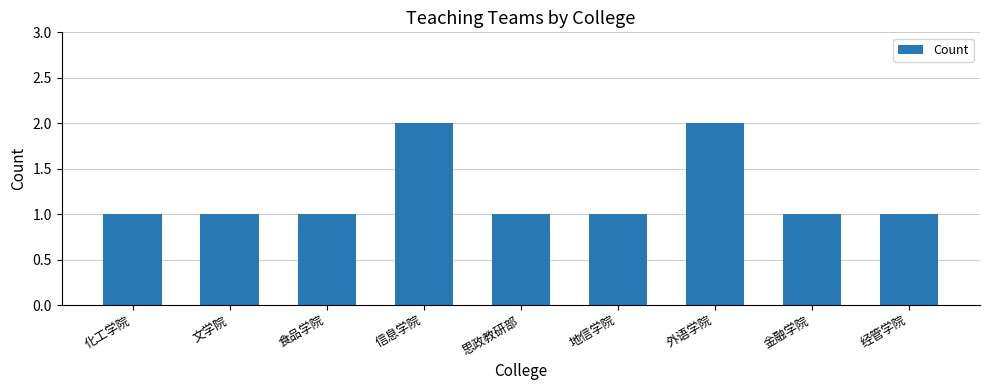

Are the bars grouped side by side (vs. stacked)?

No